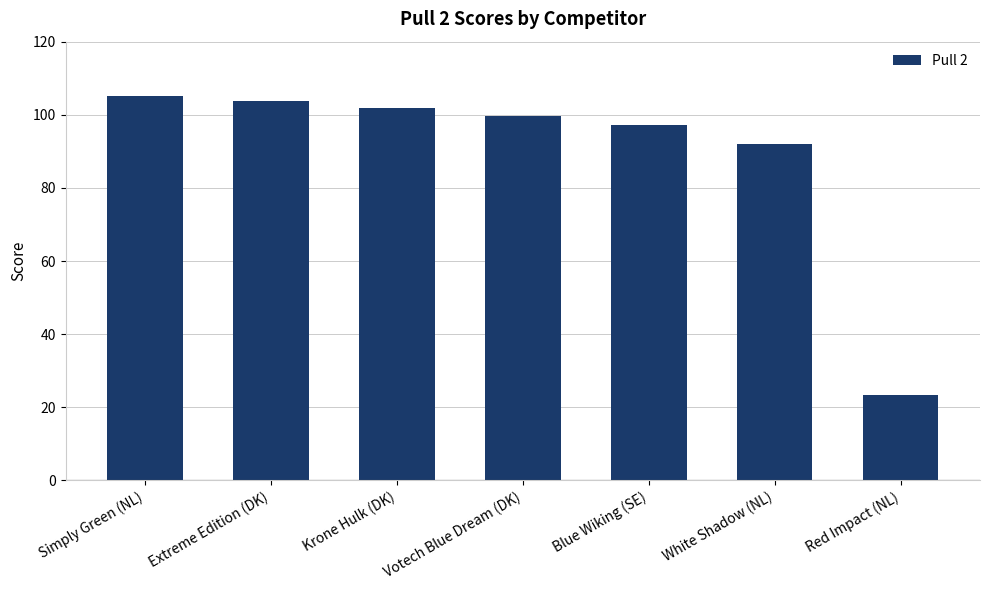

Rank the categories by value from highest to lowest.

Simply Green (NL), Extreme Edition (DK), Krone Hulk (DK), Votech Blue Dream (DK), Blue Wiking (SE), White Shadow (NL), Red Impact (NL)